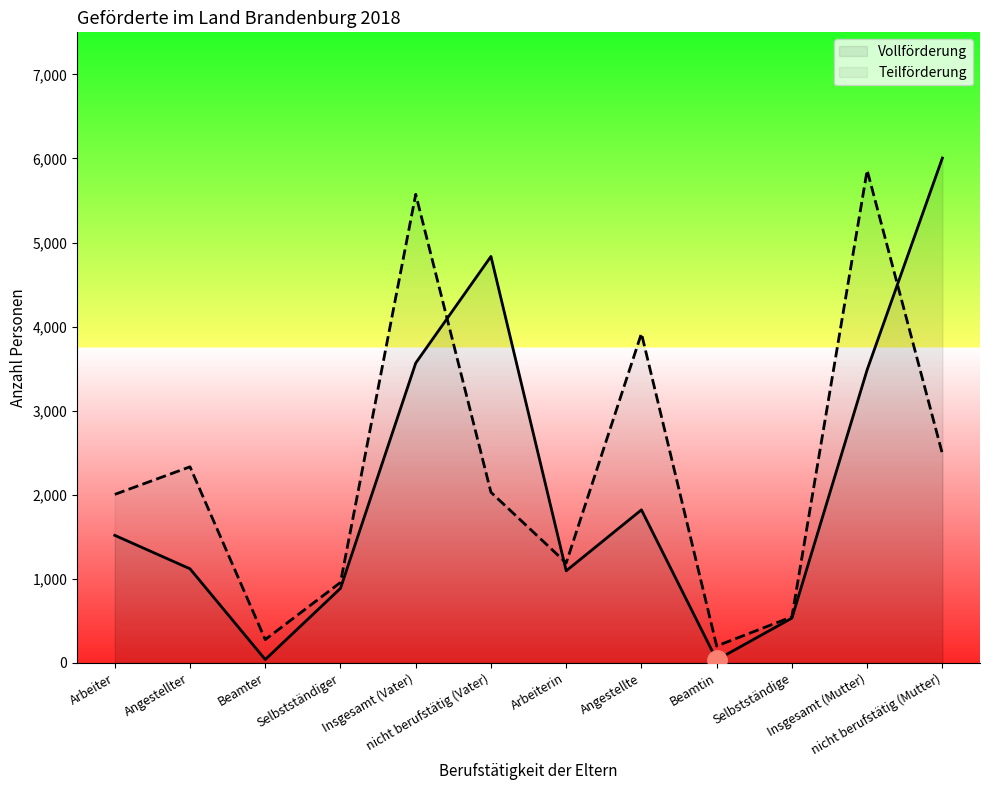

At Angestellte, list the series in order from smallest to largest.

Vollförderung, Teilförderung